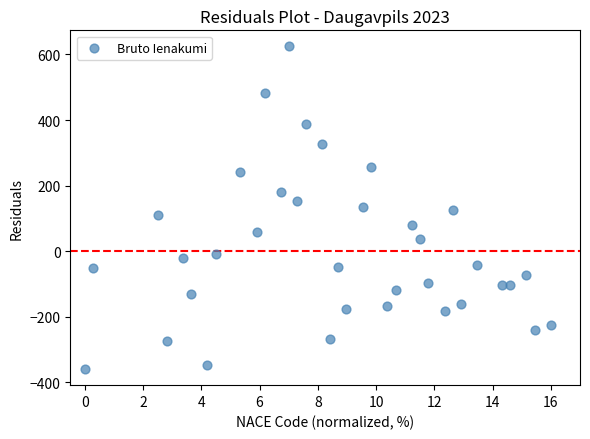

What is the range of Y values (max minus min)?

984.0